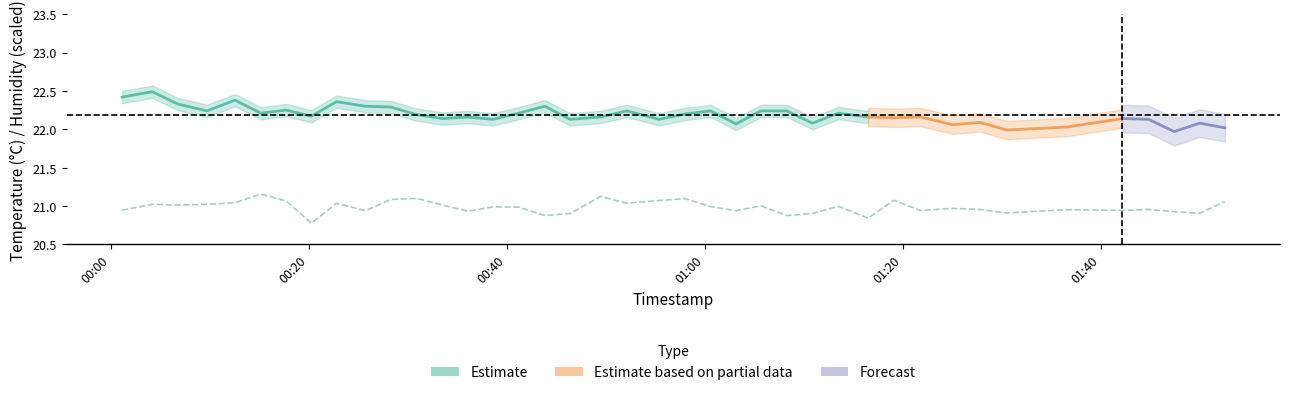

How many interior local peaks (higher than both neighbors) does the data have?

13